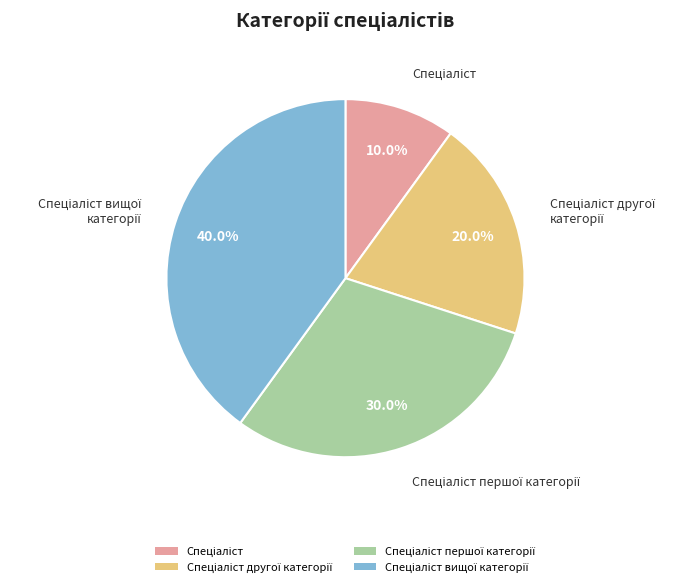

Does any single category account for the majority?

No